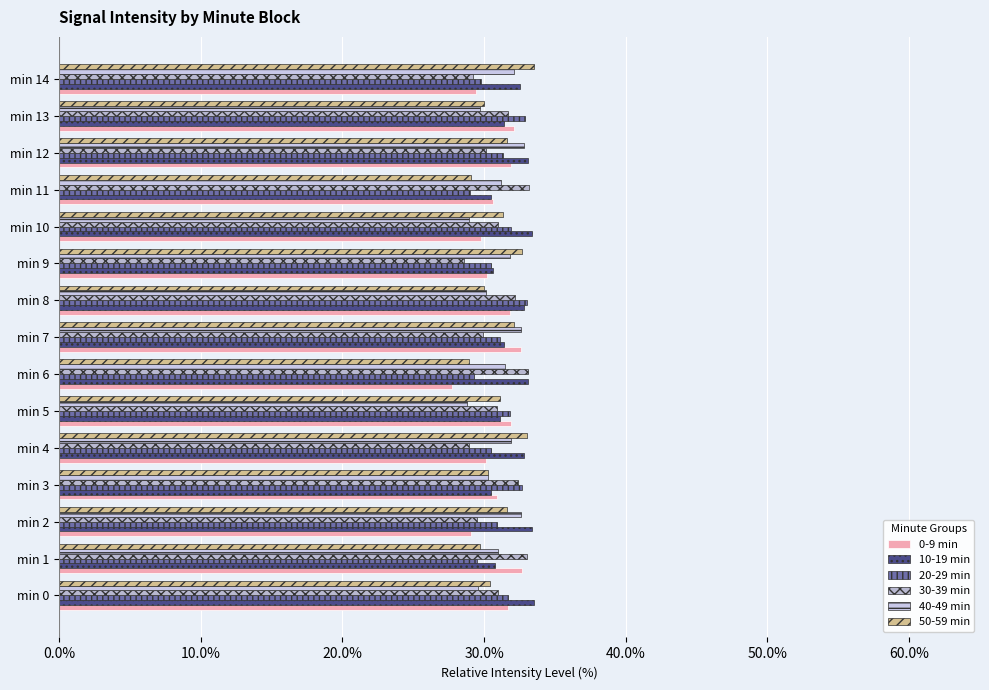

Count the number of data series in this chart.

6